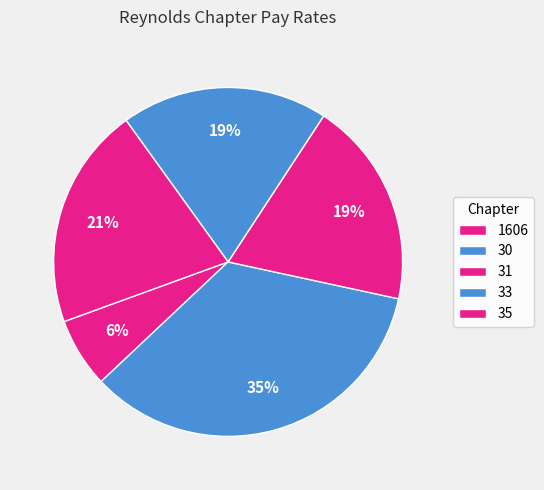

How many slices are in this pie chart?

5